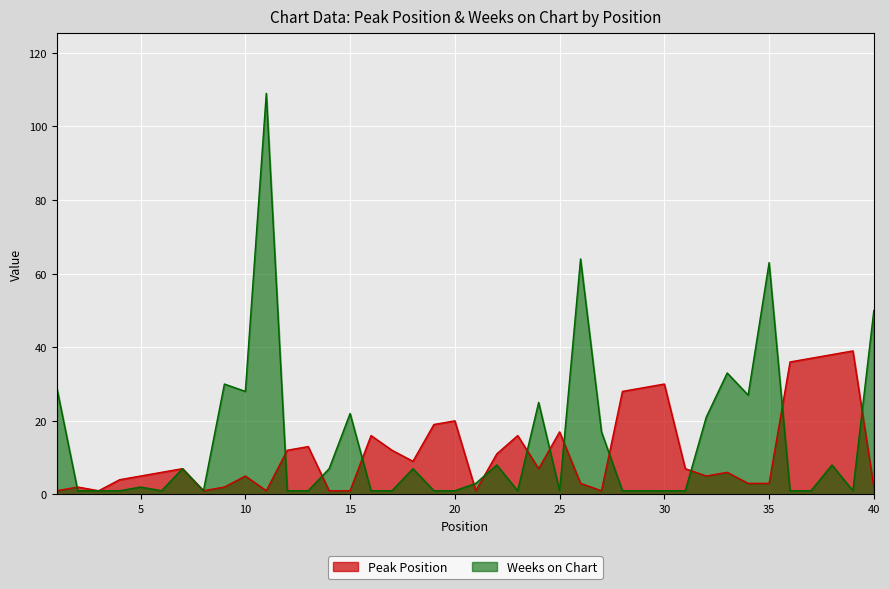

Where is Peak Position nearest to the value 20?

20